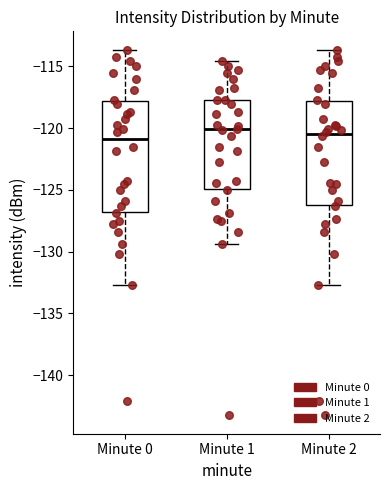

Where does the median line of the box for Minute 2 sit on the y-axis? The values are not printed on the chart, so give them approximately, as read against the axis.

-120.5